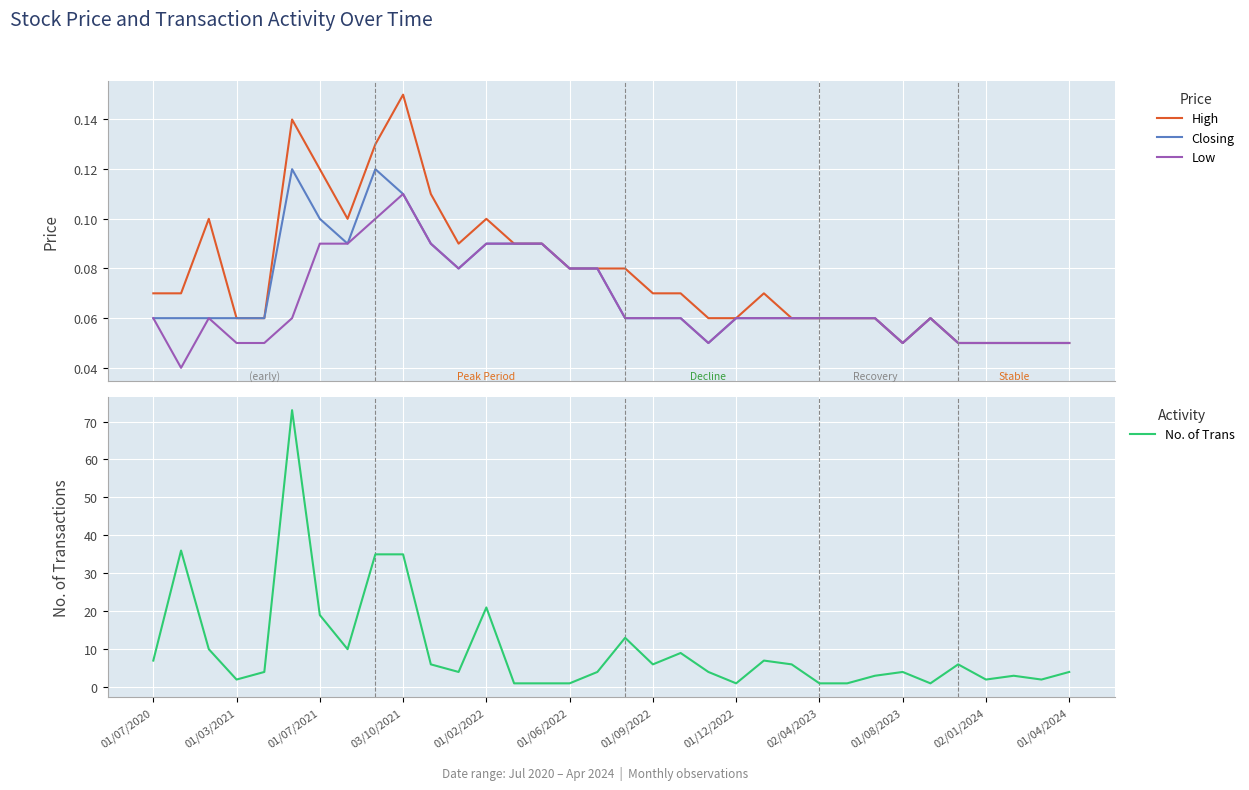

Is it true that No. of Trans equals 6 at 01/09/2022?

True